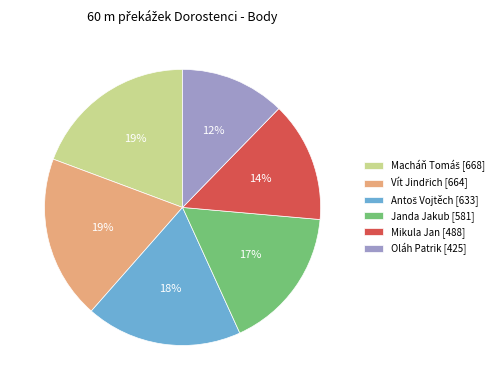

To the nearest percent, what is the difference between the largest and smallest slice percentages?

7%